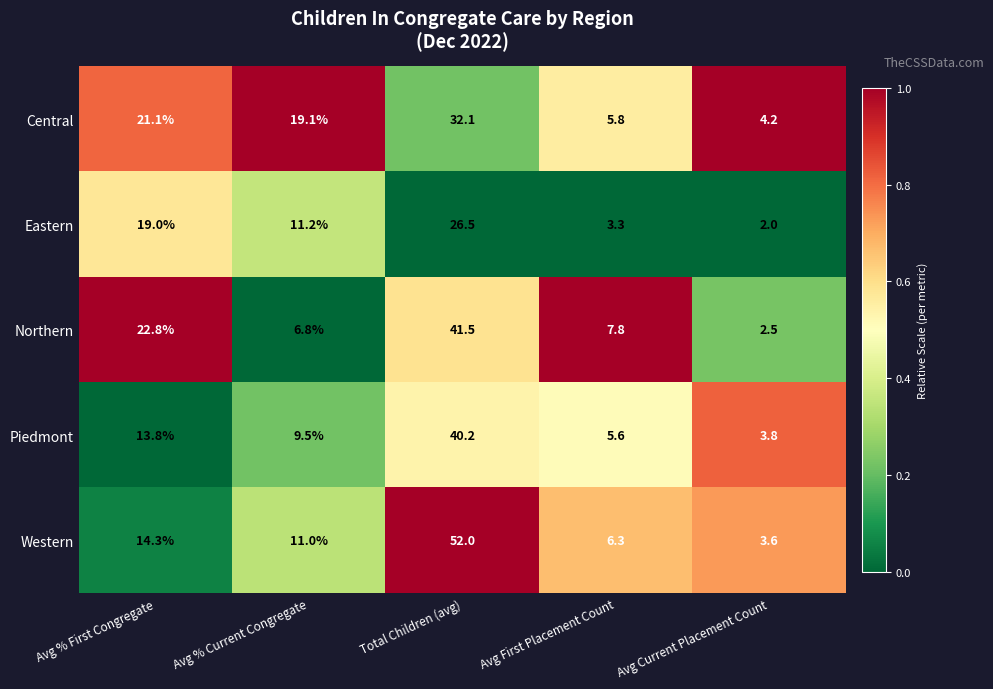

Reading left to right, transcribe all the data shown in this chart.

Central: Avg % First Congregate=21.1	Avg % Current Congregate=19.1	Total Children (avg)=32.1	Avg First Placement Count=5.8	Avg Current Placement Count=4.2
Eastern: Avg % First Congregate=19.0	Avg % Current Congregate=11.2	Total Children (avg)=26.5	Avg First Placement Count=3.3	Avg Current Placement Count=2.0
Northern: Avg % First Congregate=22.8	Avg % Current Congregate=6.8	Total Children (avg)=41.5	Avg First Placement Count=7.8	Avg Current Placement Count=2.5
Piedmont: Avg % First Congregate=13.8	Avg % Current Congregate=9.5	Total Children (avg)=40.2	Avg First Placement Count=5.6	Avg Current Placement Count=3.8
Western: Avg % First Congregate=14.3	Avg % Current Congregate=11.0	Total Children (avg)=52.0	Avg First Placement Count=6.3	Avg Current Placement Count=3.6